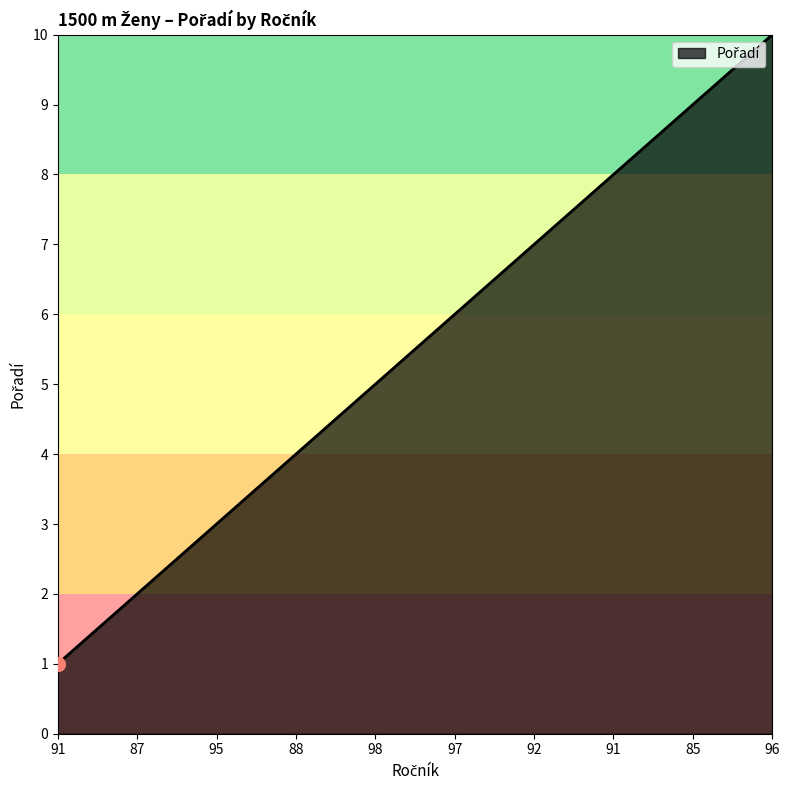

Does the chart have visible grid lines?

No